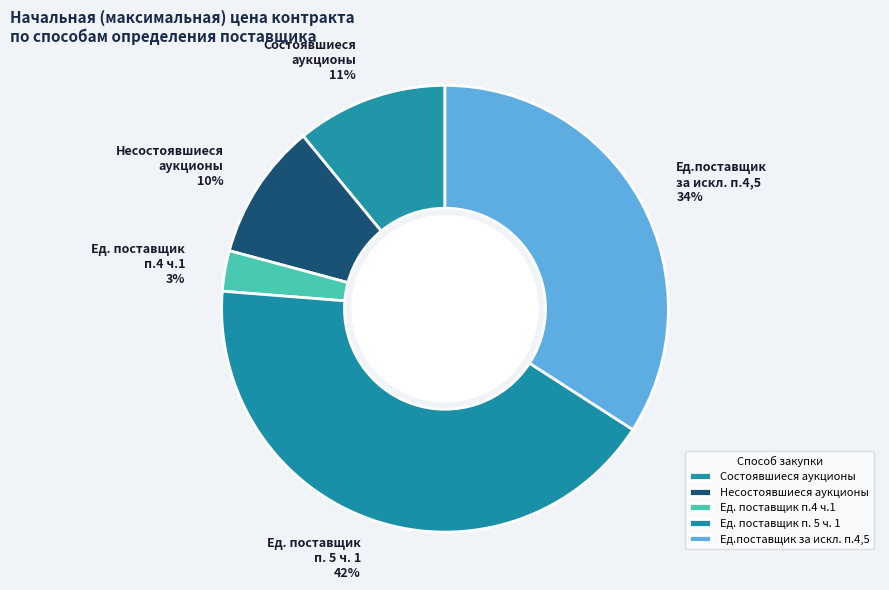

Does Ед. поставщик п. 5 ч. 1 represent more than half of the total?

No